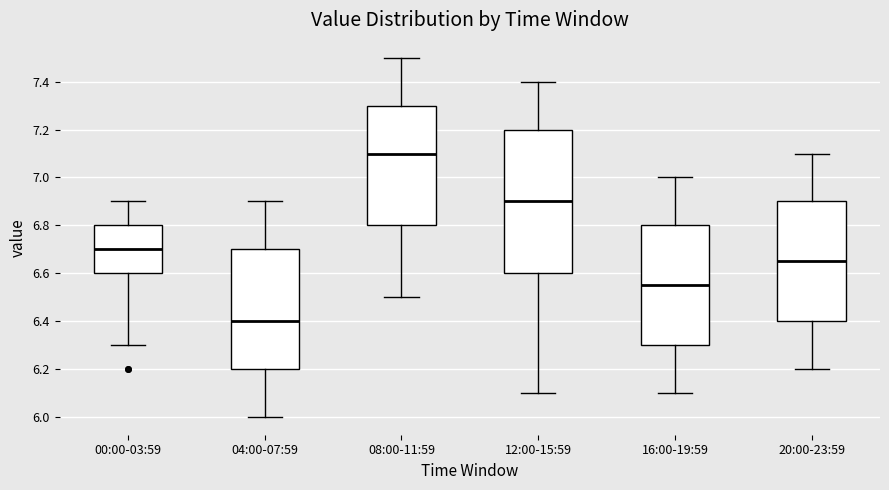

Where does the lower whisker of the box for 16:00-19:59 end on the y-axis? The values are not printed on the chart, so give them approximately, as read against the axis.

6.10